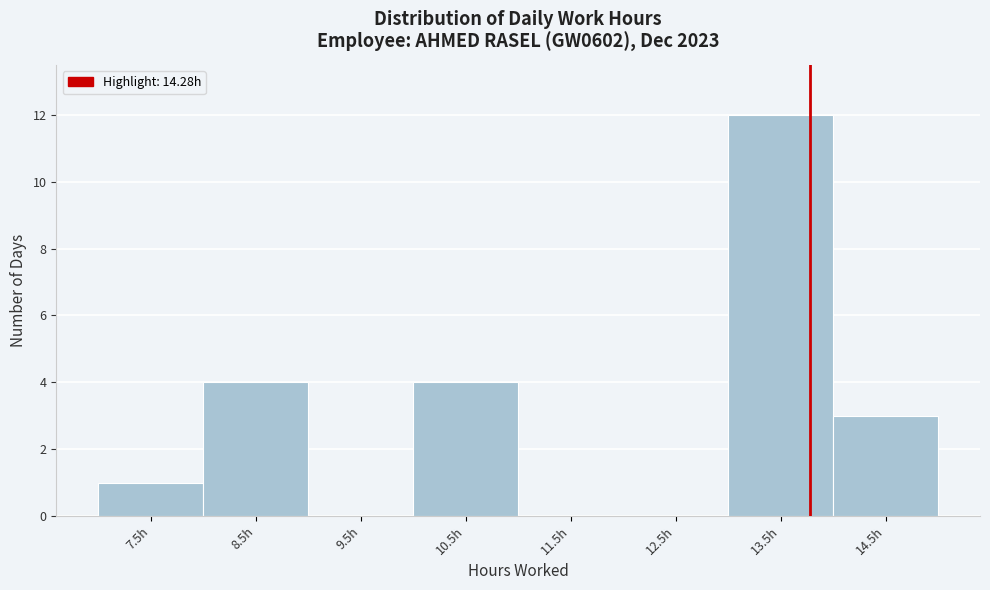

Reading left to right, what are all the values shown in this chart?

7.5h=1	8.5h=4	9.5h=0	10.5h=4	11.5h=0	12.5h=0	13.5h=12	14.5h=3